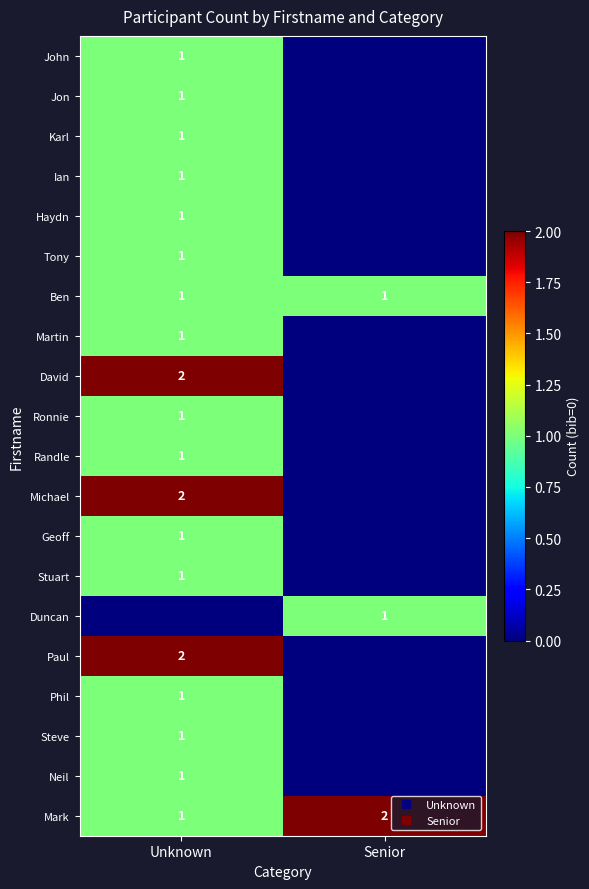

What is the total value across all series at Unknown?

22